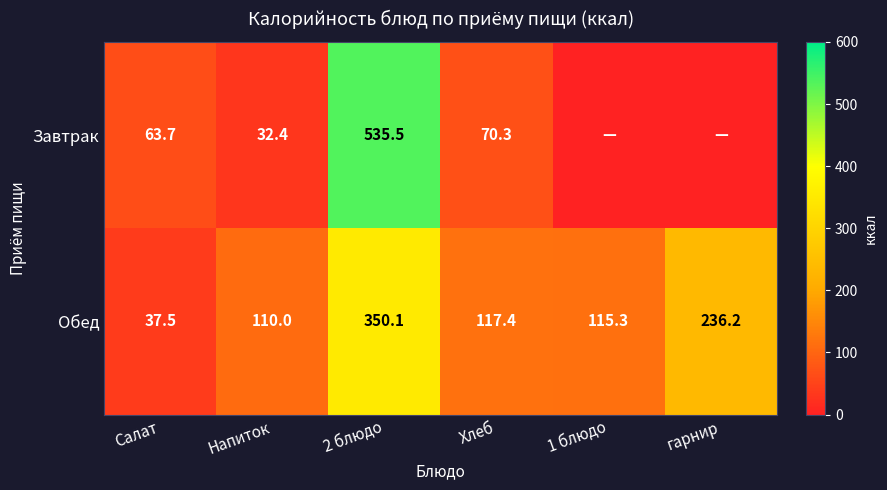

At Хлеб, list the series in order from smallest to largest.

Завтрак, Обед